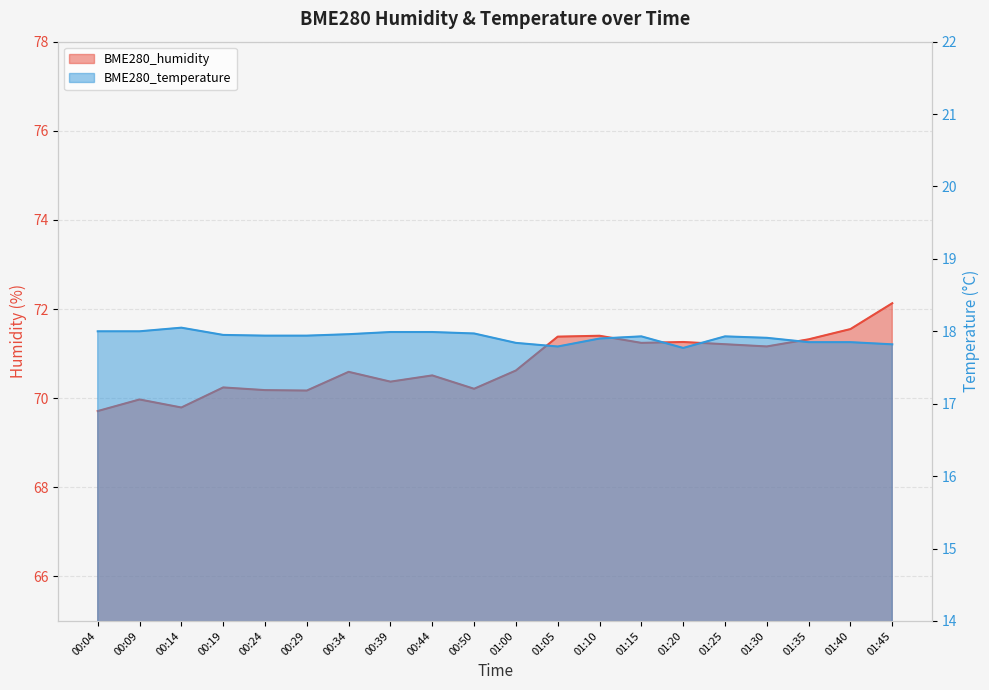

What is the spread (max minus min) of values at 01:05?

53.6